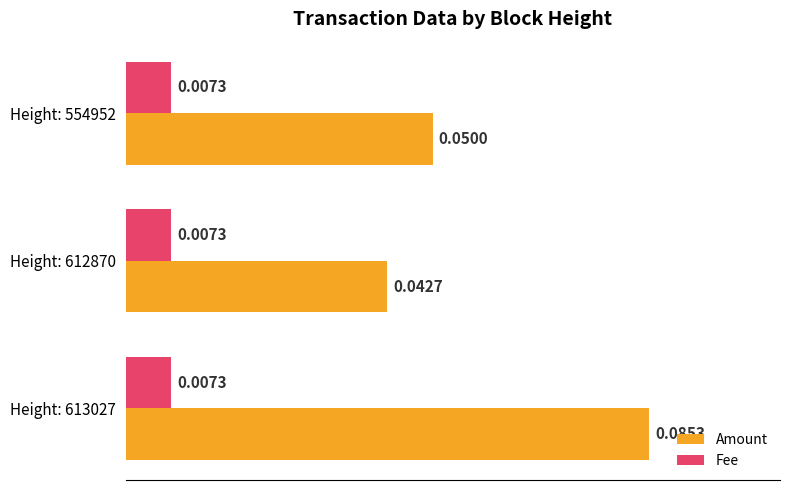

At Height: 554952, list the series in order from smallest to largest.

Fee, Amount